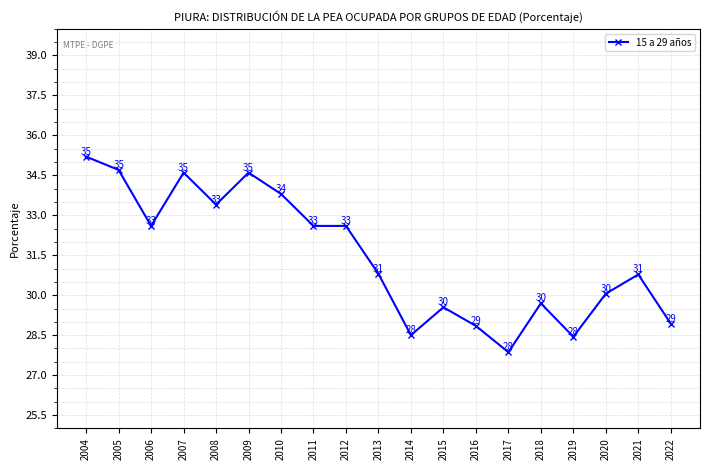

Is it true that the value at 2014 is 11.6?

False